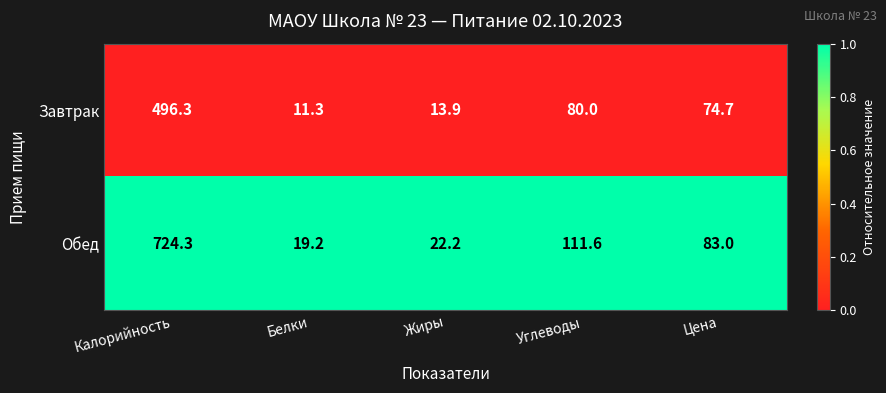

Reading left to right, what are all the values shown in this chart?

Завтрак: Калорийность=496.3	Белки=11.3	Жиры=13.9	Углеводы=80.0	Цена=74.7
Обед: Калорийность=724.3	Белки=19.2	Жиры=22.2	Углеводы=111.6	Цена=83.0